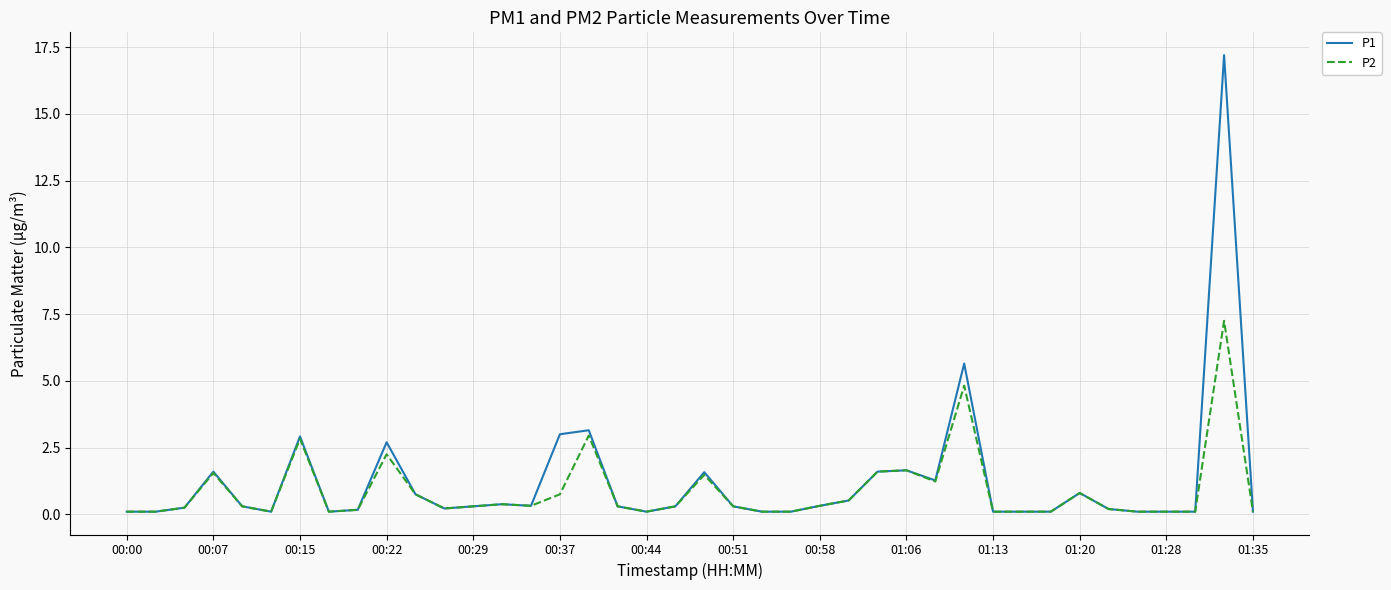

List the series in order of their peak value, highest first.

P1, P2